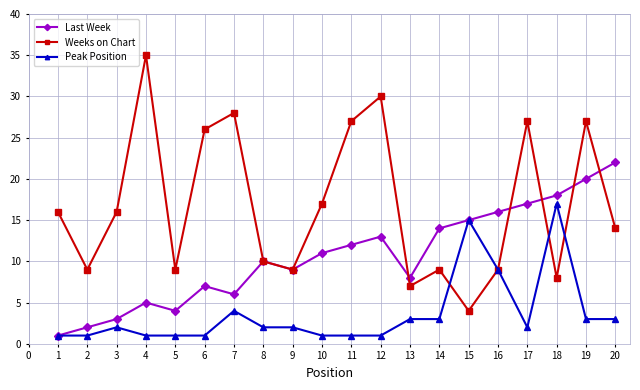

What is the sum of all Peak Position values?

73